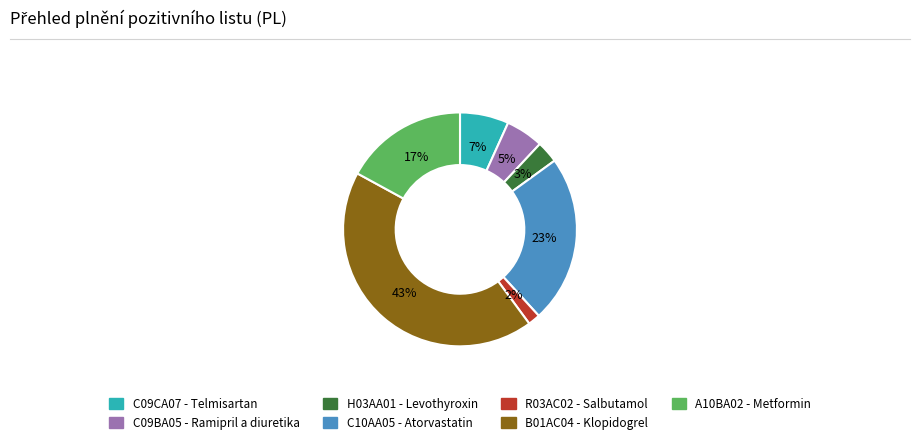

To the nearest percent, what is the combined percentage of A10BA02 - Metformin and B01AC04 - Klopidogrel?

60%